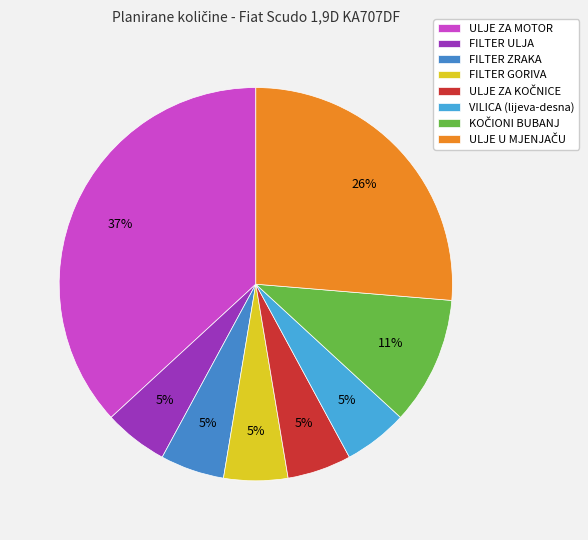

Combined, do KOČIONI BUBANJ and ULJE ZA KOČNICE account for over 50%?

No